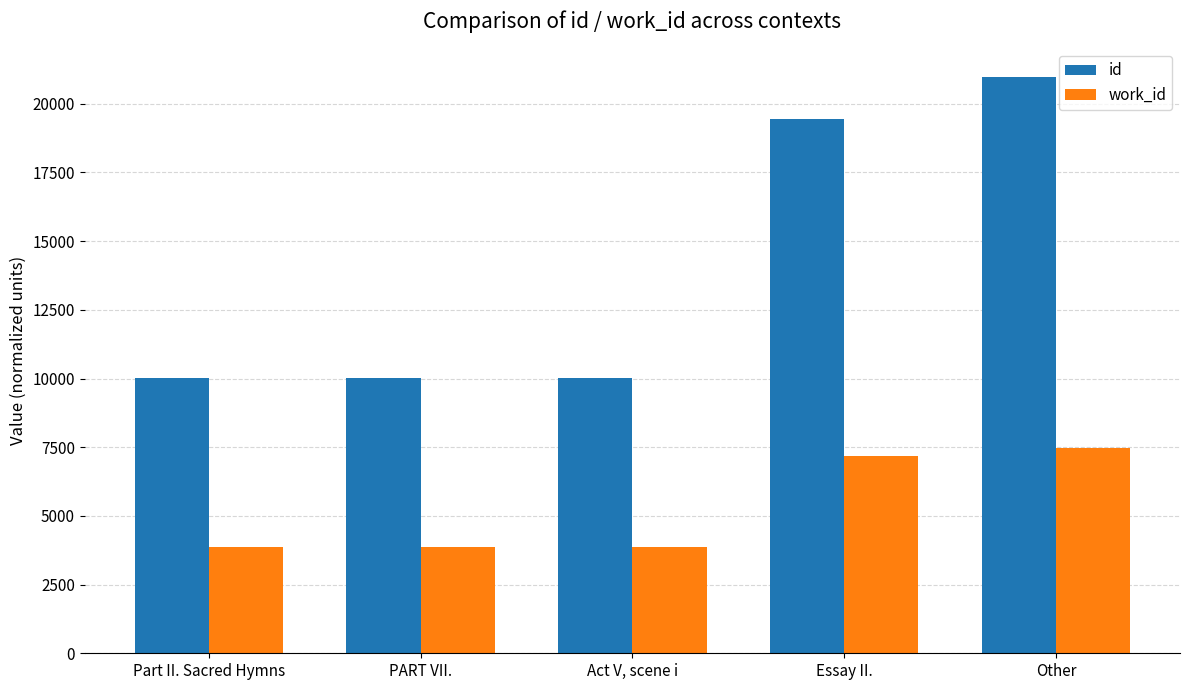

What is the difference between the second highest and second lowest values in the work_id series?

3294